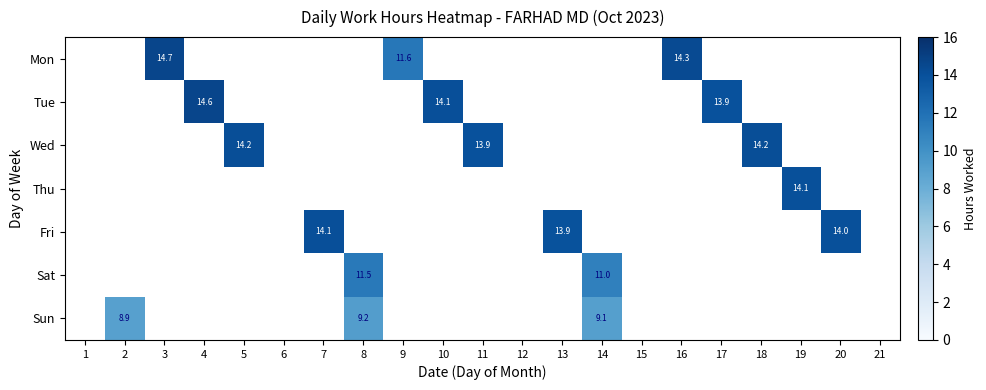

At which category is the sum across all series the highest?

8